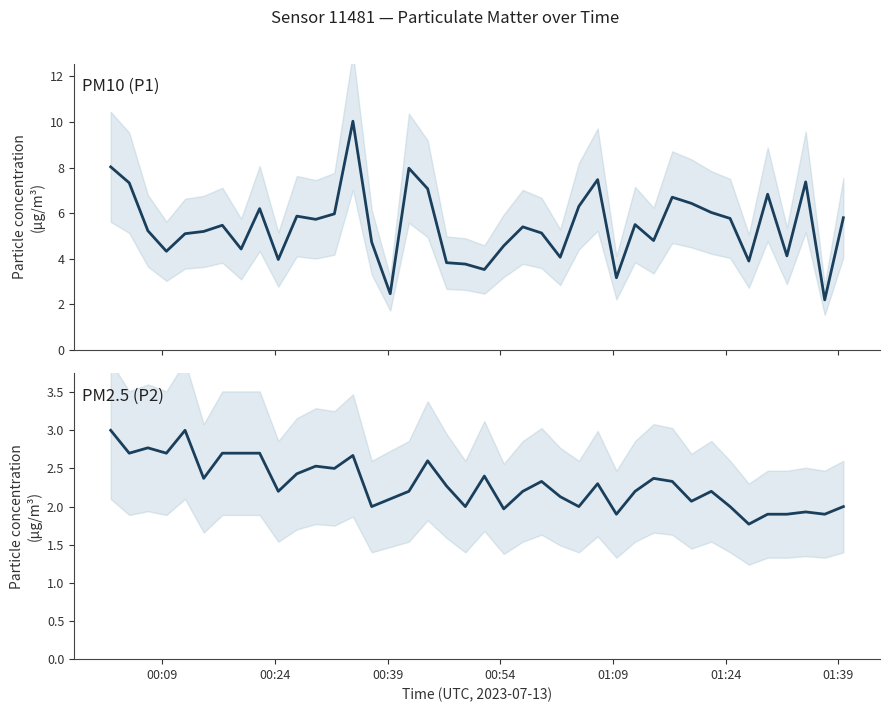

List the series in order of their peak value, lowest first.

PM2.5 (P2), PM10 (P1)